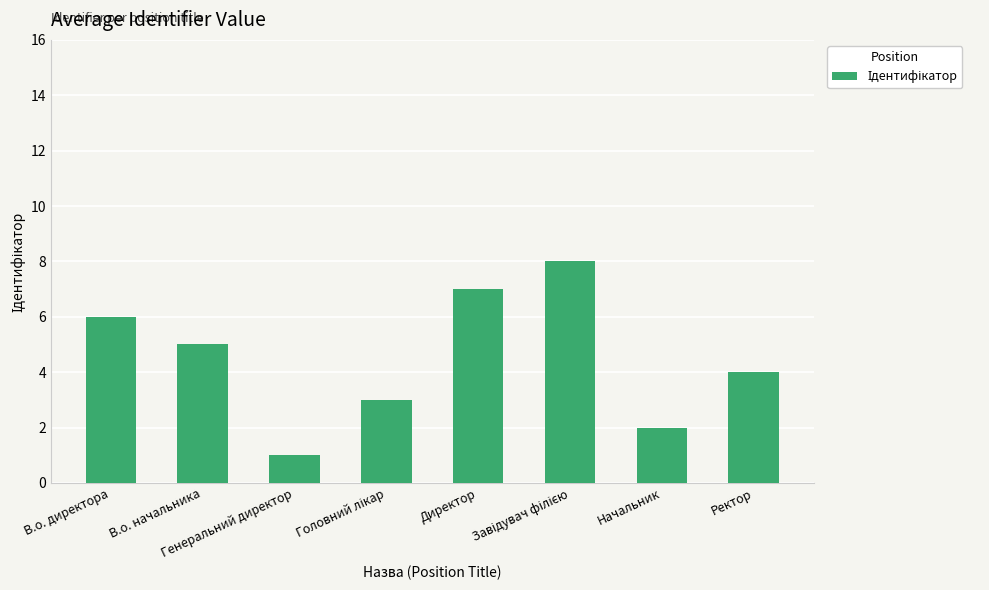

Reading right to left, transcribe all the data shown in this chart.

4	2	8	7	3	1	5	6